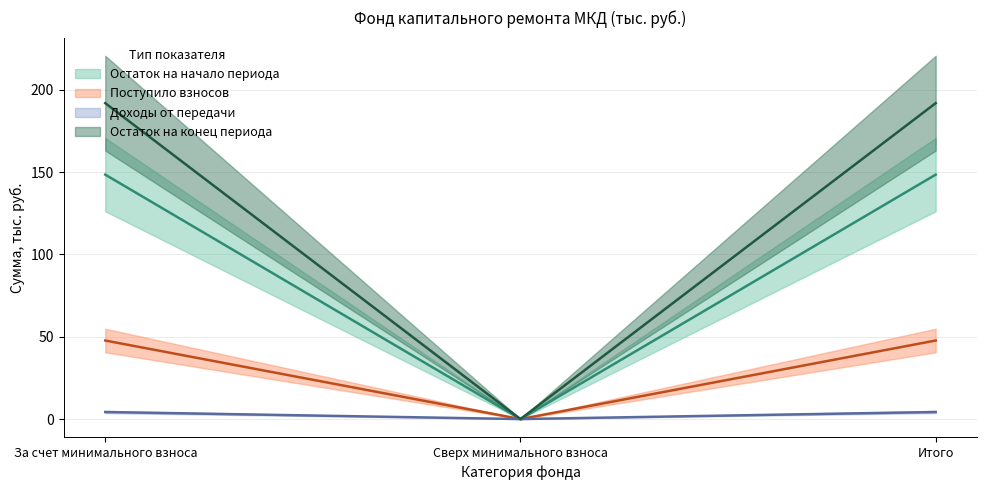

Between За счет минимального взноса and Сверх минимального взноса, which is larger?

За счет минимального взноса